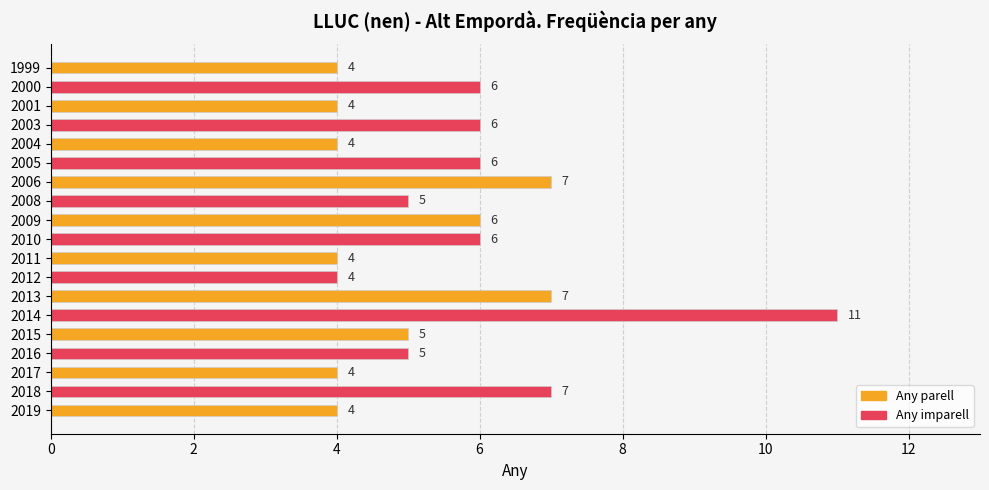

Count the values in the range 4 to 6.

15